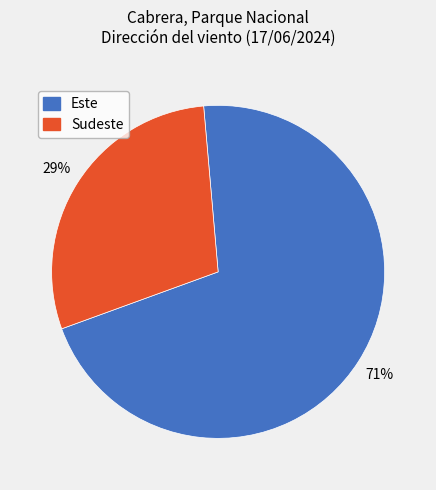

True or false: Sudeste accounts for 34% of the total.

False